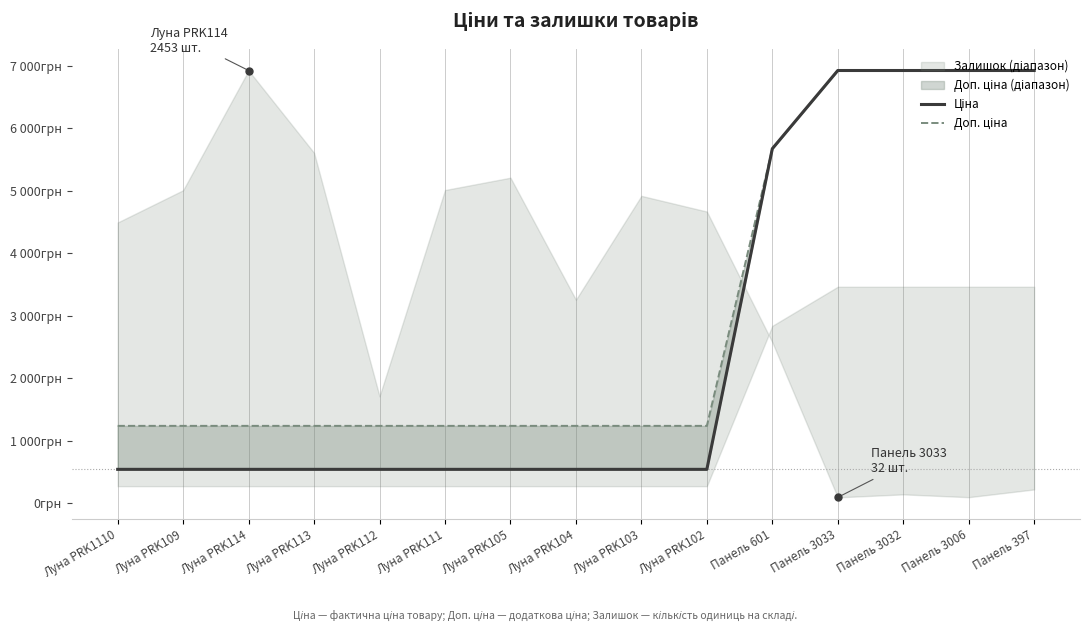

What is the difference between the maximum and minimum values in the Ціна series?

6386.7